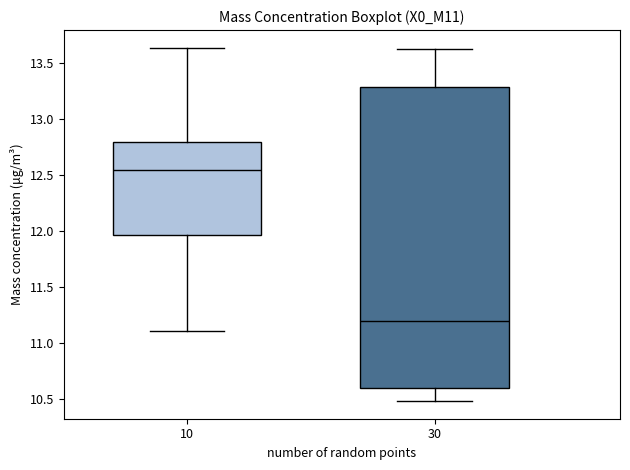

Reading left to right, read every box against the y-axis: the position of its median line, the range the box covers, and the ends of its whiskers. The values are not printed on the chart, so give them approximately, as read against the axis.

10: median 12.55, box 11.95 to 12.80, whiskers 11.10 to 13.65
30: median 11.20, box 10.60 to 13.30, whiskers 10.50 to 13.65